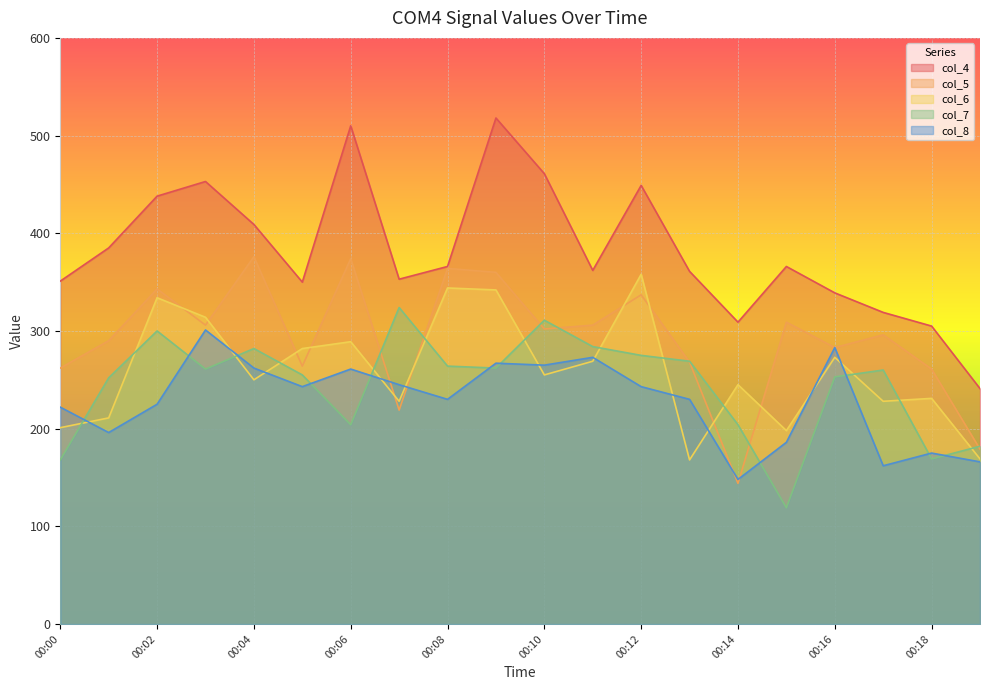

How many values in the col_8 series exceed 243?

8